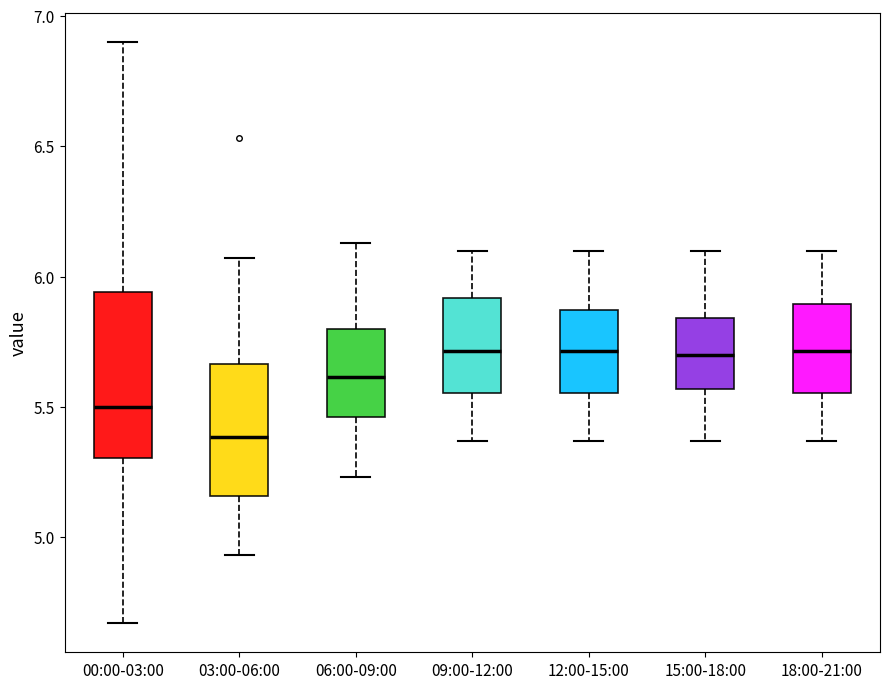

Reading left to right, read every box against the y-axis: the position of its median line, the range the box covers, and the ends of its whiskers. The values are not printed on the chart, so give them approximately, as read against the axis.

00:00-03:00: median 5.50, box 5.30 to 5.95, whiskers 4.65 to 6.90
03:00-06:00: median 5.40, box 5.15 to 5.65, whiskers 4.95 to 6.05
06:00-09:00: median 5.60, box 5.45 to 5.80, whiskers 5.25 to 6.15
09:00-12:00: median 5.70, box 5.55 to 5.90, whiskers 5.35 to 6.10
12:00-15:00: median 5.70, box 5.55 to 5.85, whiskers 5.35 to 6.10
15:00-18:00: median 5.70, box 5.55 to 5.85, whiskers 5.35 to 6.10
18:00-21:00: median 5.70, box 5.55 to 5.90, whiskers 5.35 to 6.10